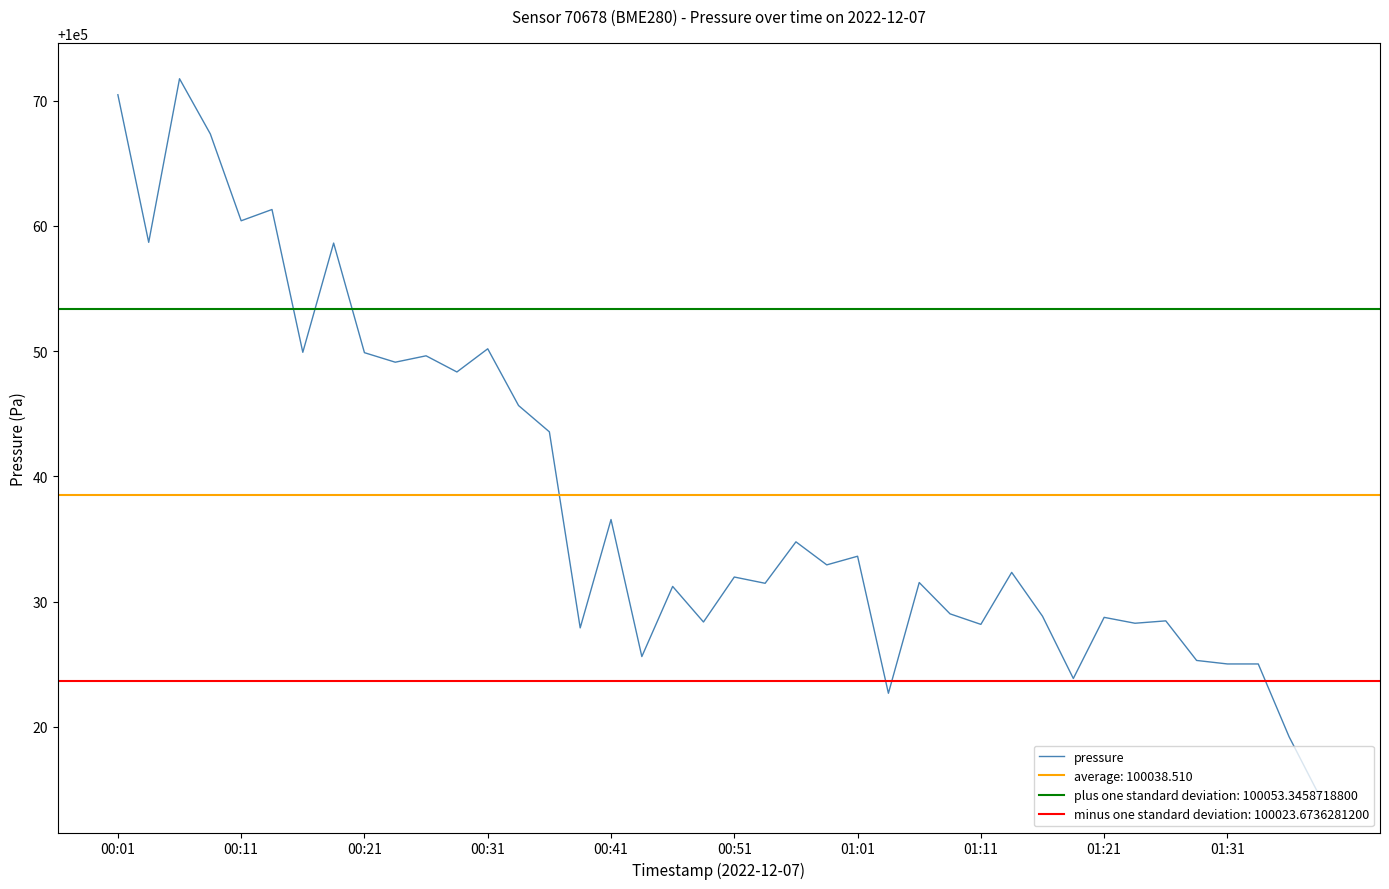

Where does the data first go above 100032?

00:01